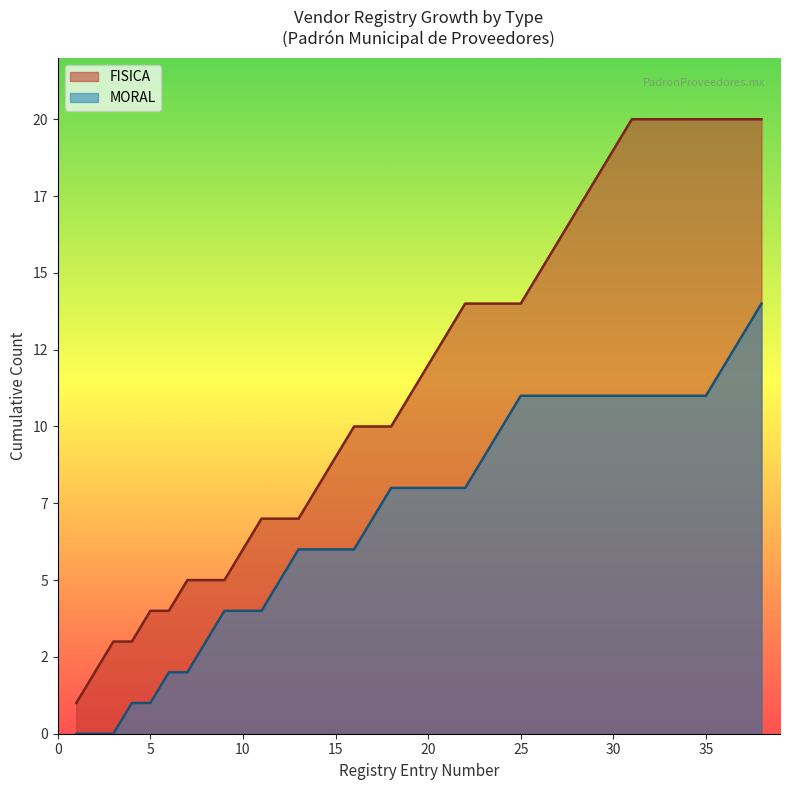

True or false: the data shows 3 at 13.

False